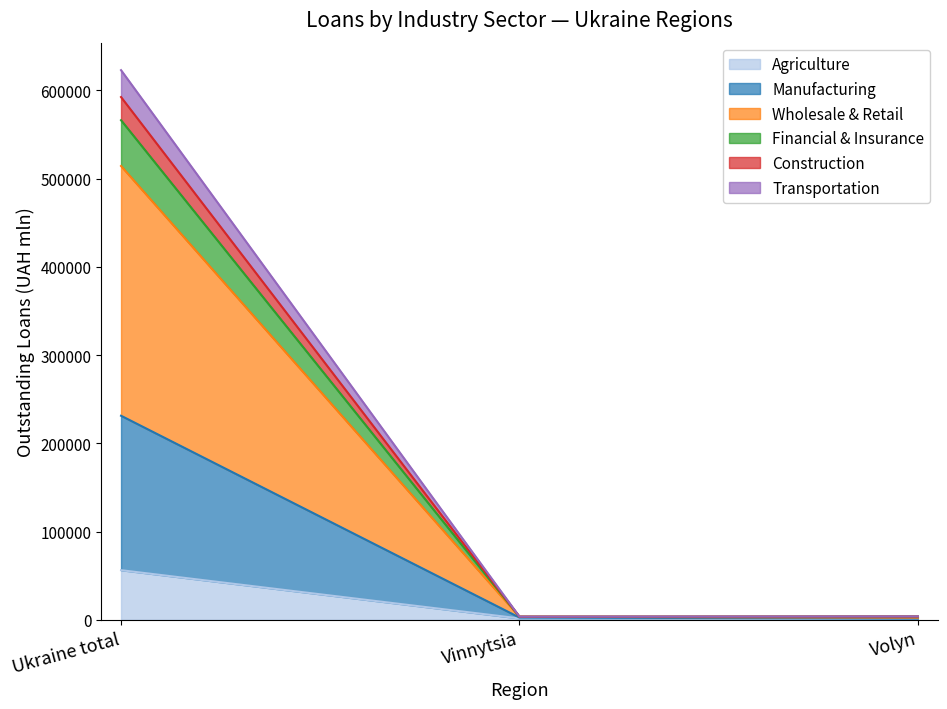

Which category has the highest value in the Agriculture series?

Ukraine total